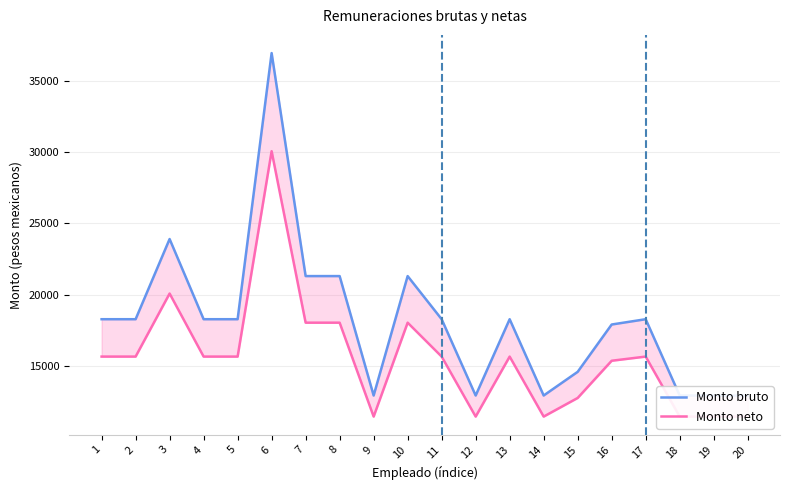

How many interior local valleys does the Monto bruto series have?

3